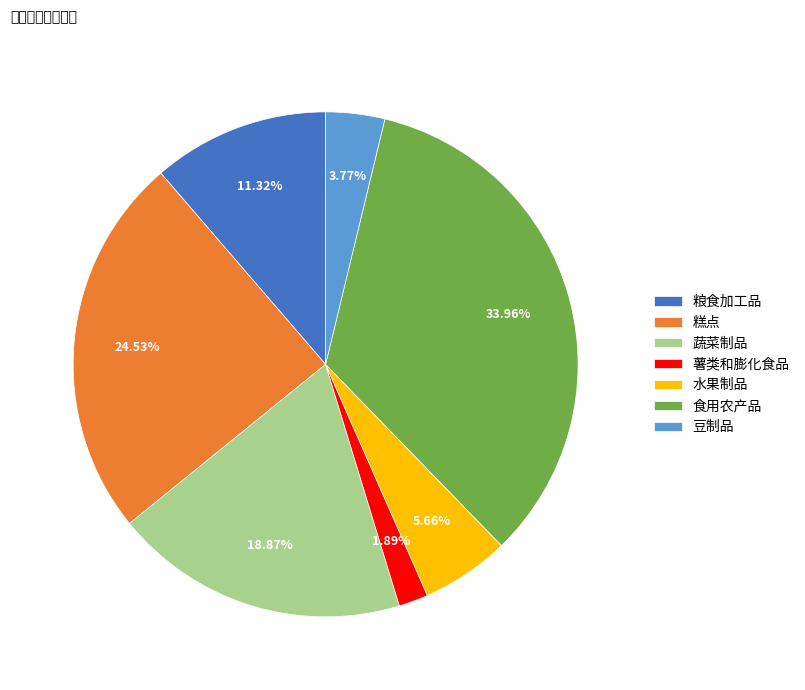

To the nearest percent, what is the difference between the 食用农产品 and 豆制品 slice percentages?

30%